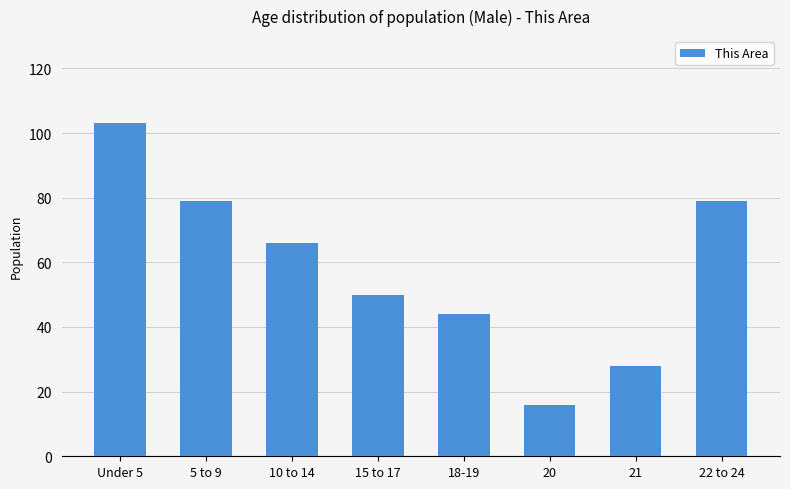

Which label corresponds to the smallest value in the chart?

20